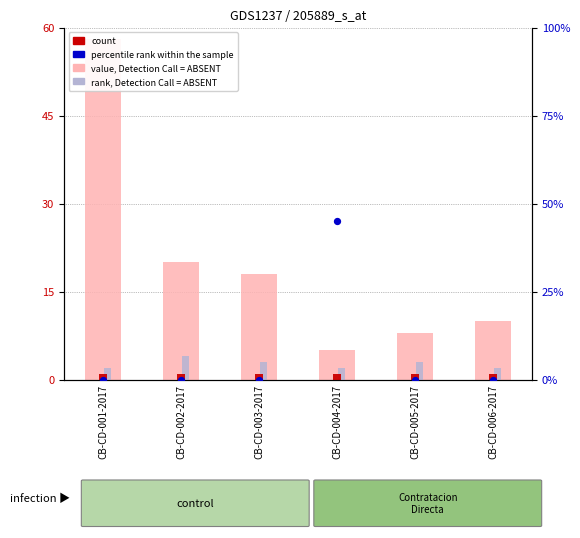

Which series has the largest total across all categories?

value, Detection Call = ABSENT